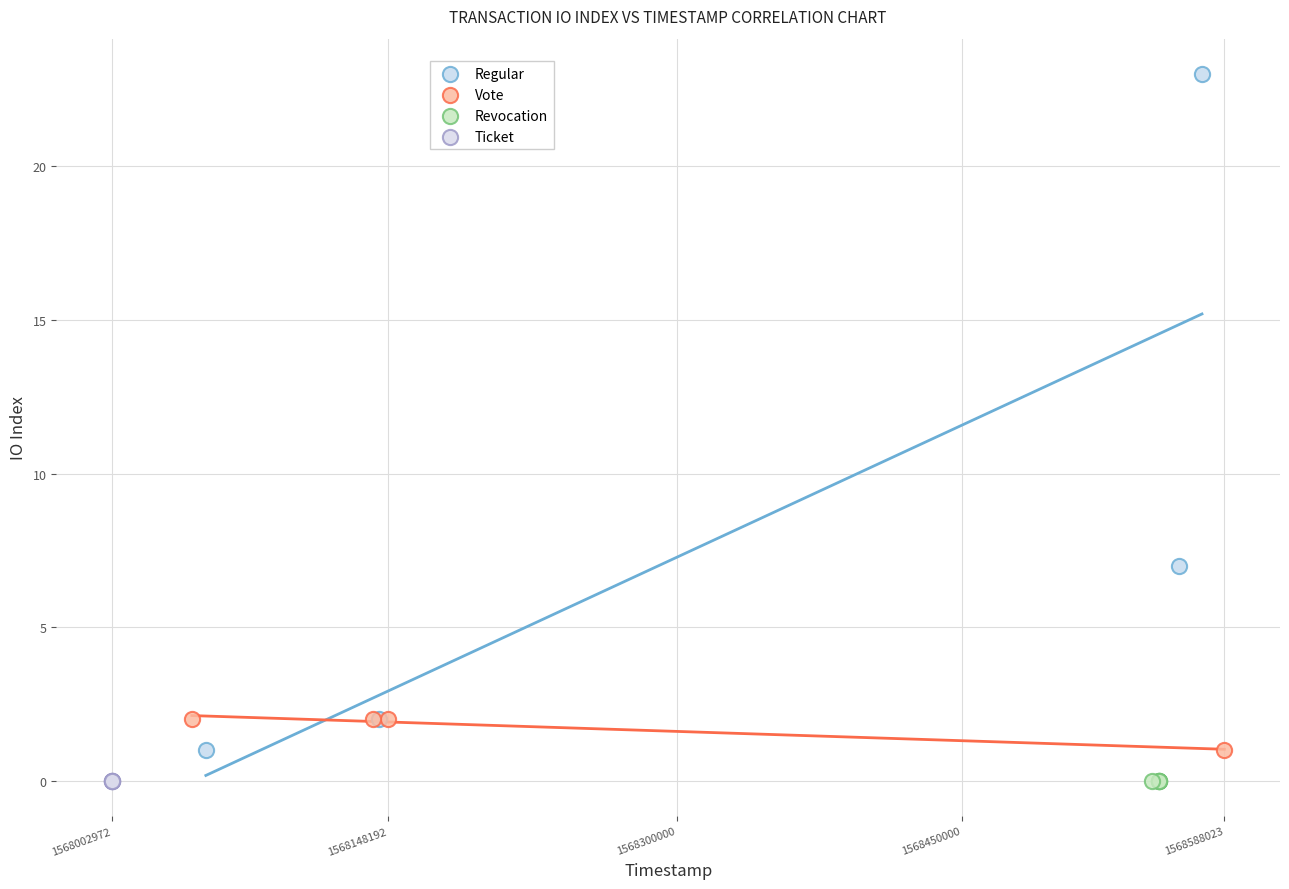

Which series contains the highest Y value?

Regular